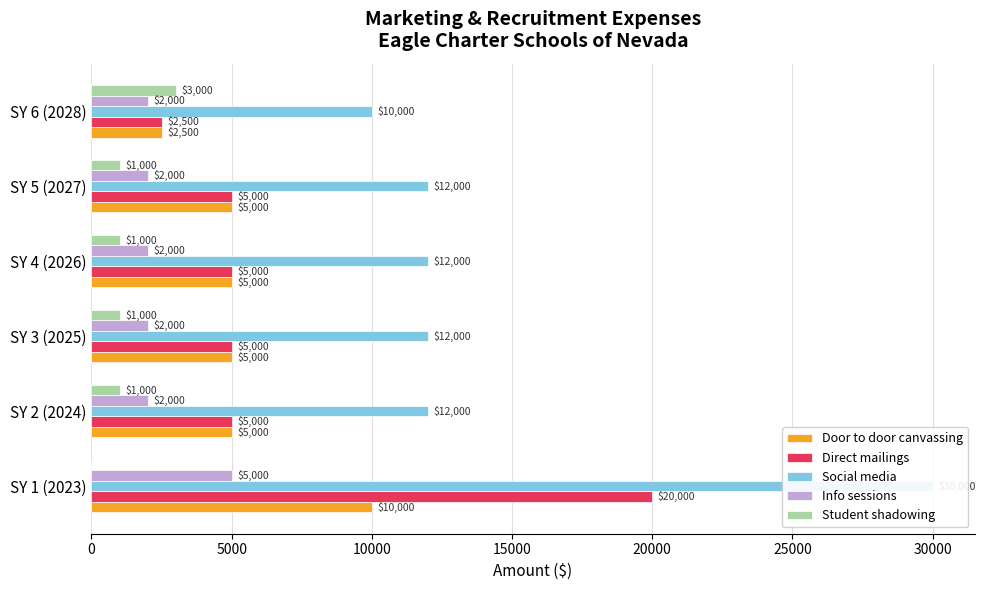

List the series in order of their peak value, lowest first.

Student shadowing, Info sessions, Door to door canvassing, Direct mailings, Social media